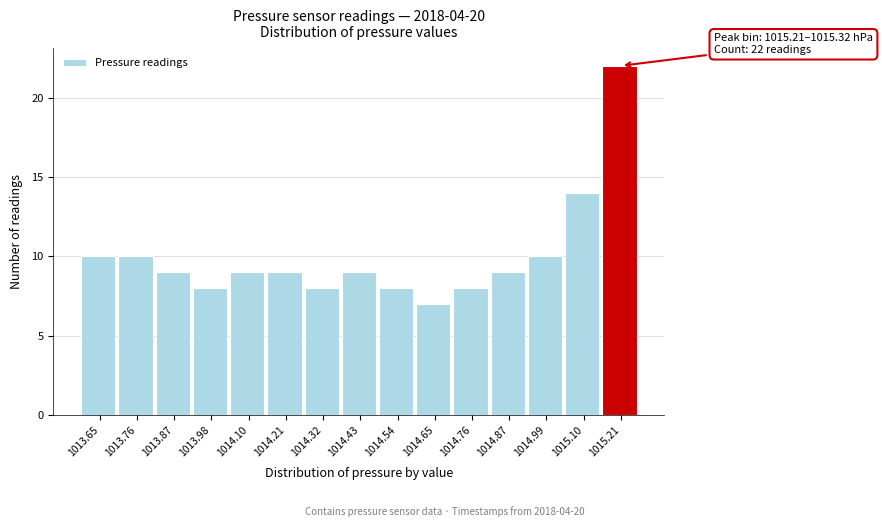

Reading left to right, transcribe all the data shown in this chart.

1013.65=10	1013.76=10	1013.87=9	1013.98=8	1014.10=9	1014.21=9	1014.32=8	1014.43=9	1014.54=8	1014.65=7	1014.76=8	1014.87=9	1014.99=10	1015.10=14	1015.21=22